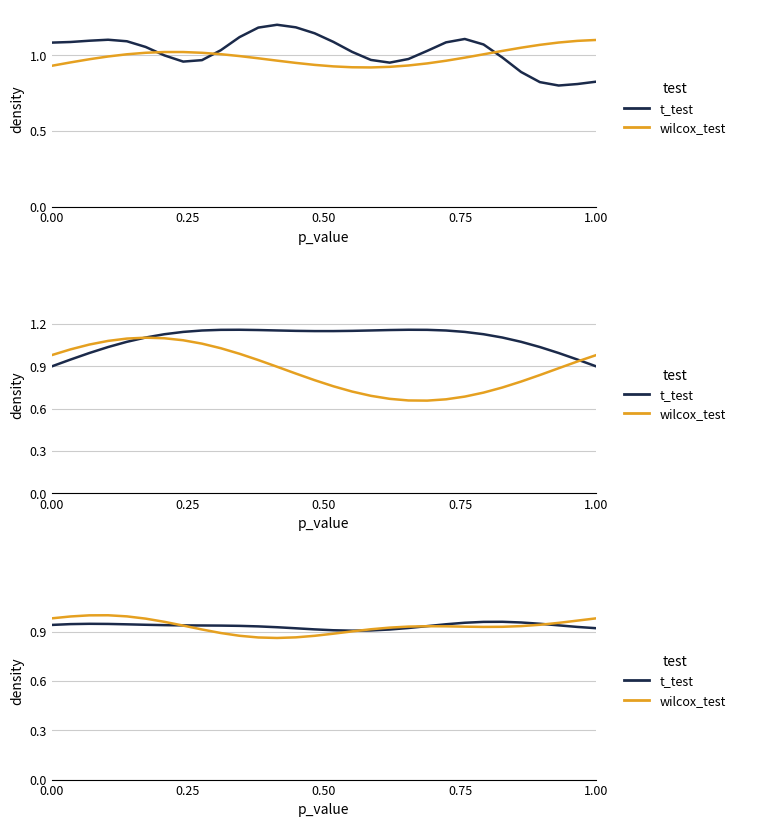

What is the value of the t_test point at the 7th from the left?

0.9